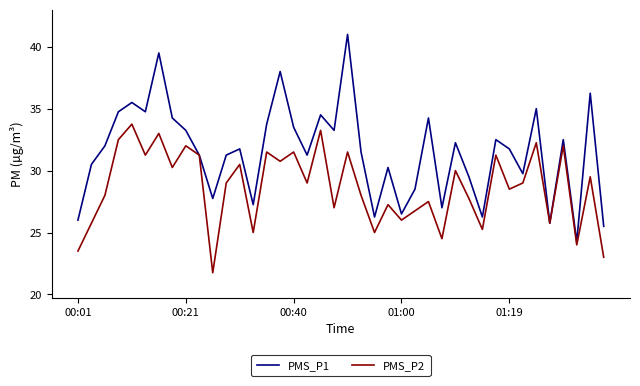

Which series has the widest spread of values?

PMS_P1